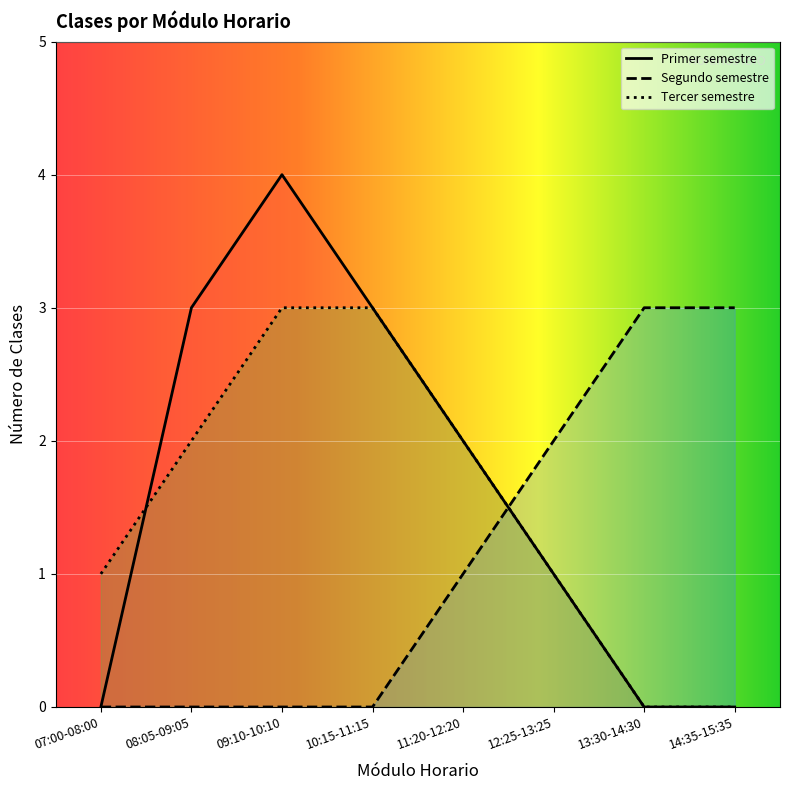

What is the label of the 6th point from the left?

12:25-13:25